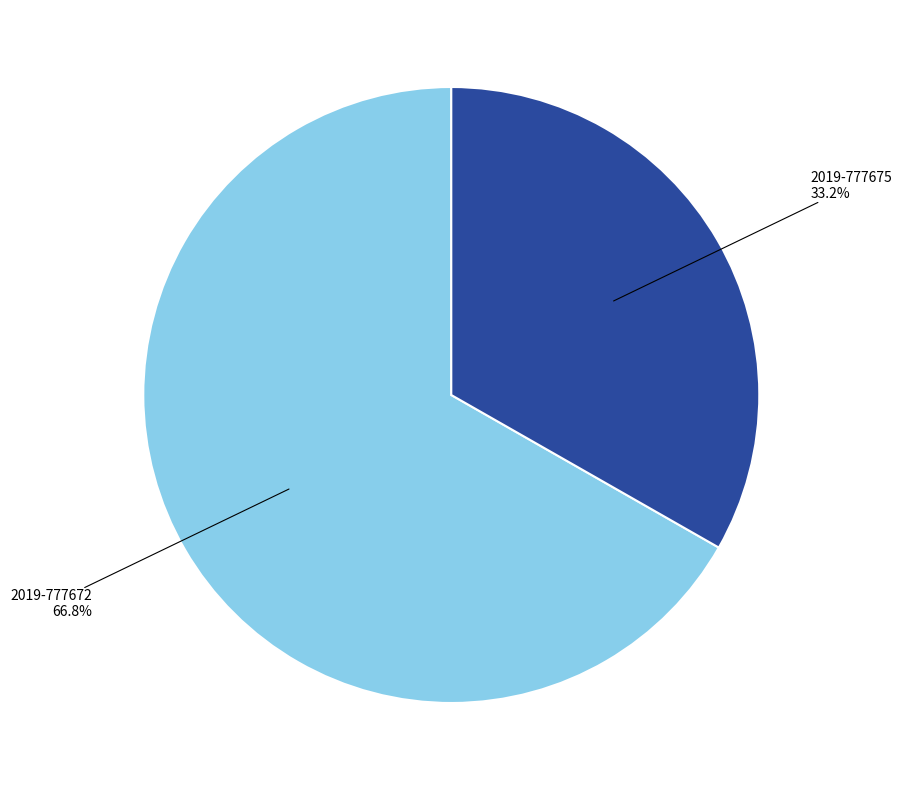

Is there any slice that represents more than half of the pie?

Yes